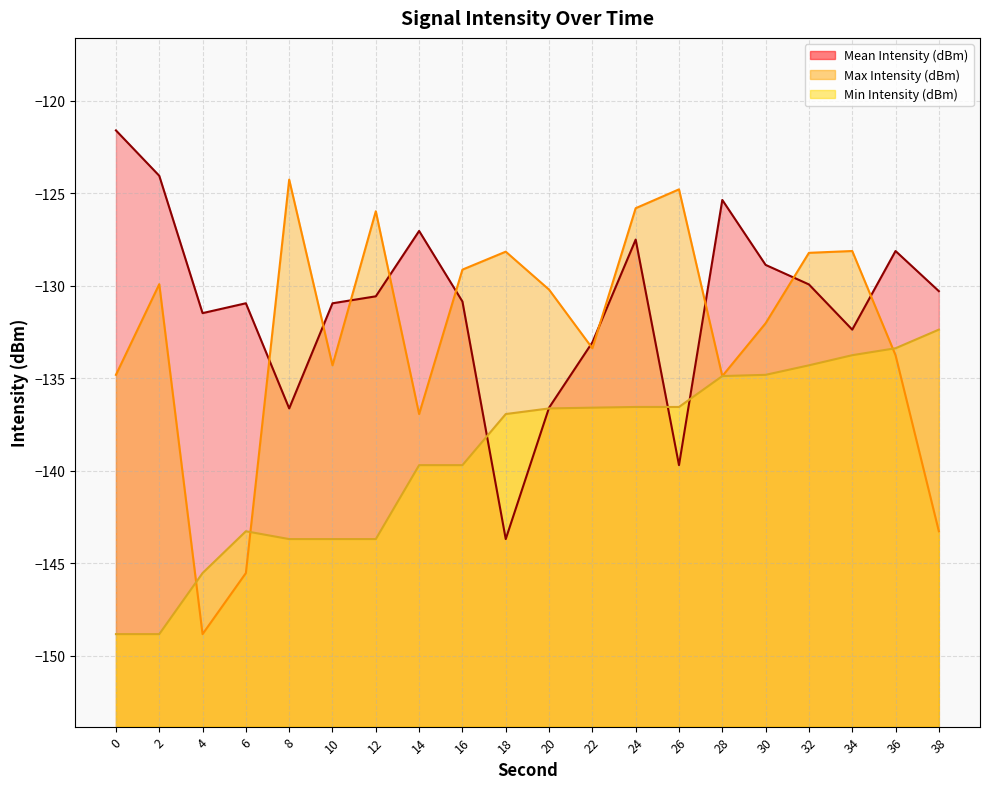

List the series in order of their overall mean, lowest first.

Min Intensity (dBm), Mean Intensity (dBm), Max Intensity (dBm)